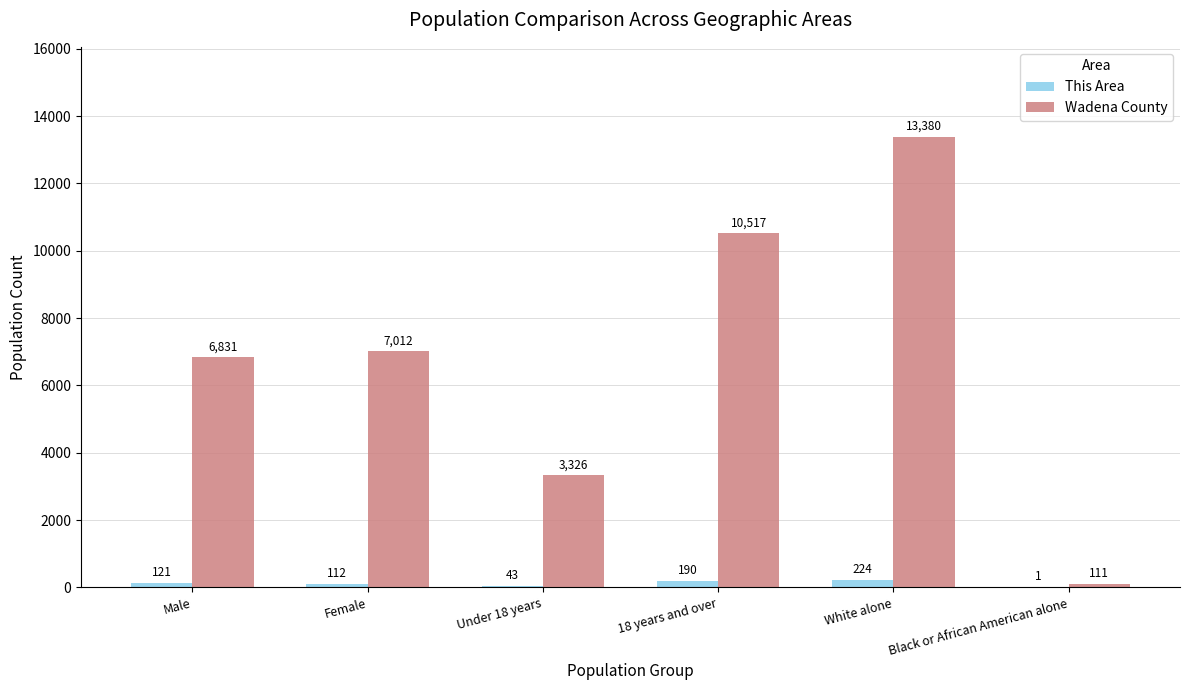

Which series changed the most between Under 18 years and 18 years and over?

Wadena County